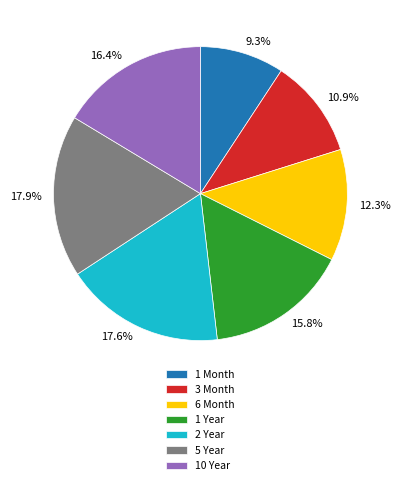

True or false: 10 Year accounts for 10% of the total.

False